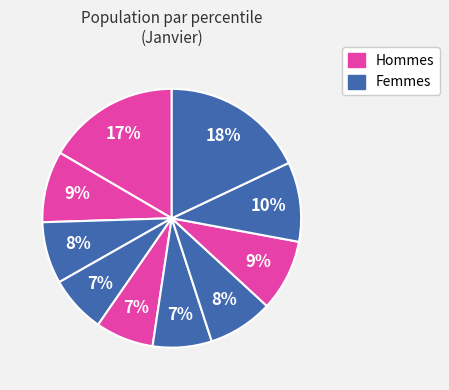

How many slices are in this pie chart?

10